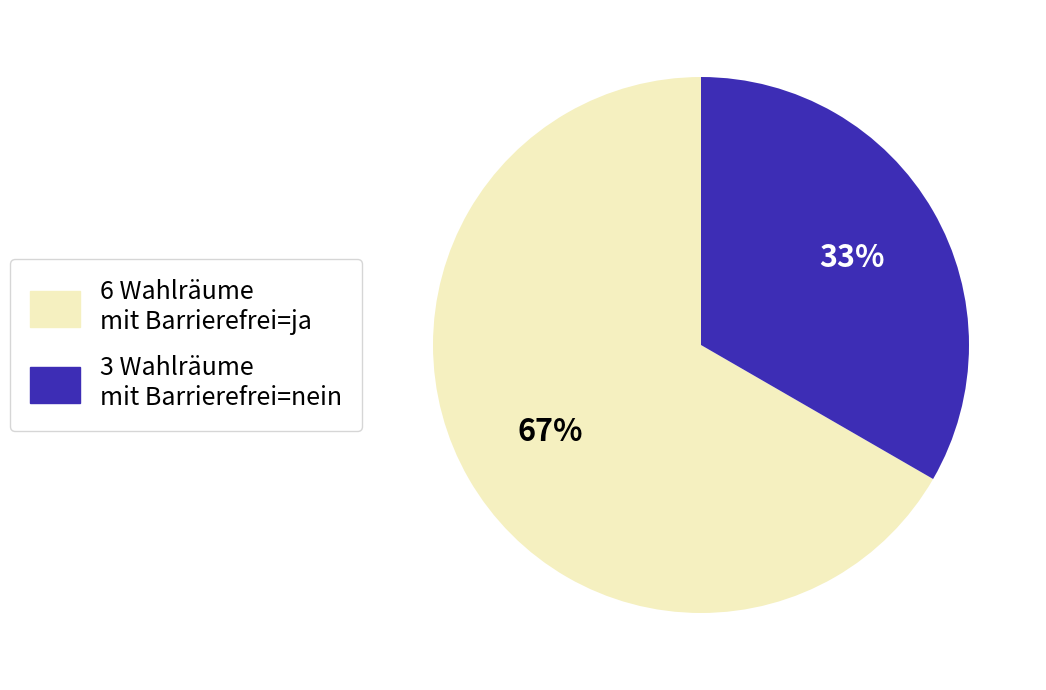

Which category has the biggest portion of the pie?

6 Wahlräume mit Barrierefrei=ja